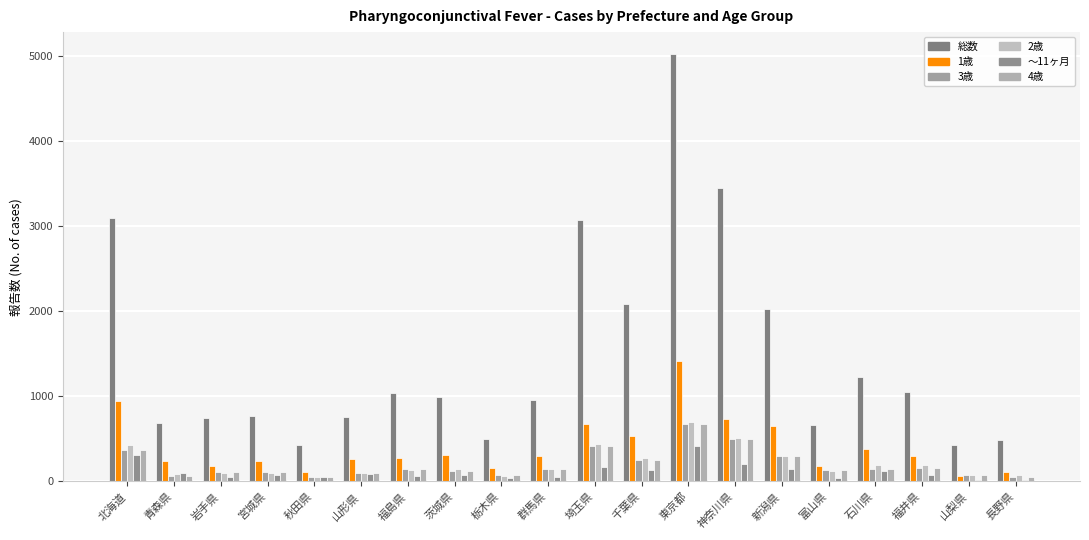

Where is 1歳 nearest to the value 743?

神奈川県